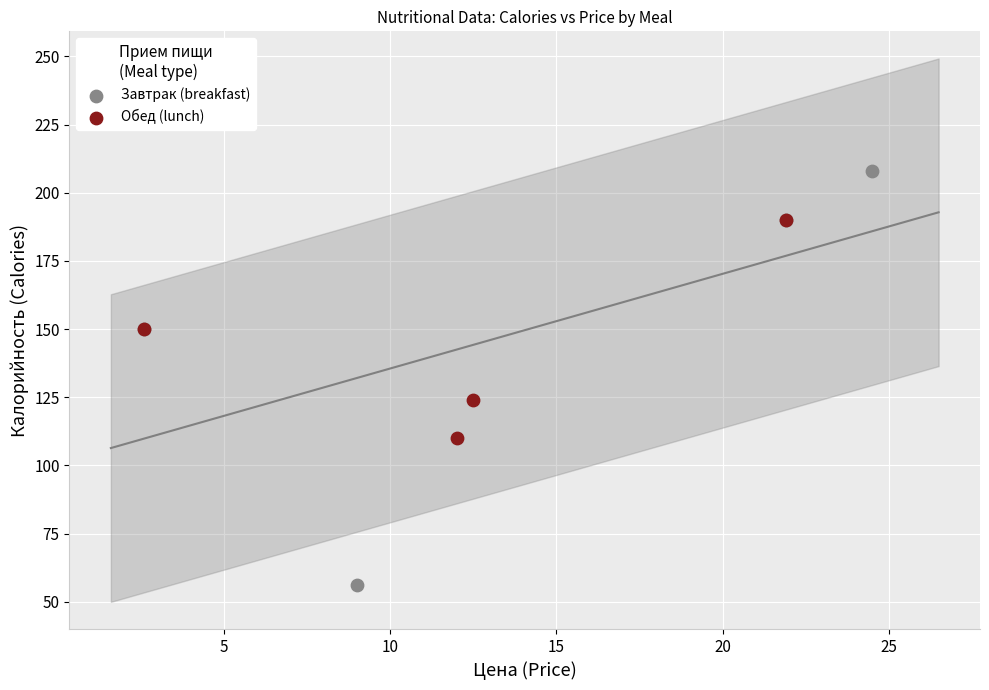

Which series has the widest spread of Y values?

Завтрак (breakfast)